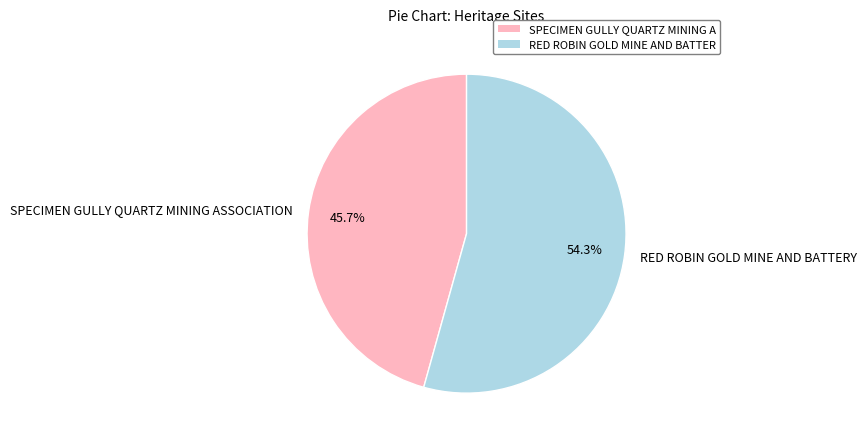

Approximately how many times larger is the value at RED ROBIN GOLD MINE AND BATTERY compared to SPECIMEN GULLY QUARTZ MINING ASSOCIATION?

1.2